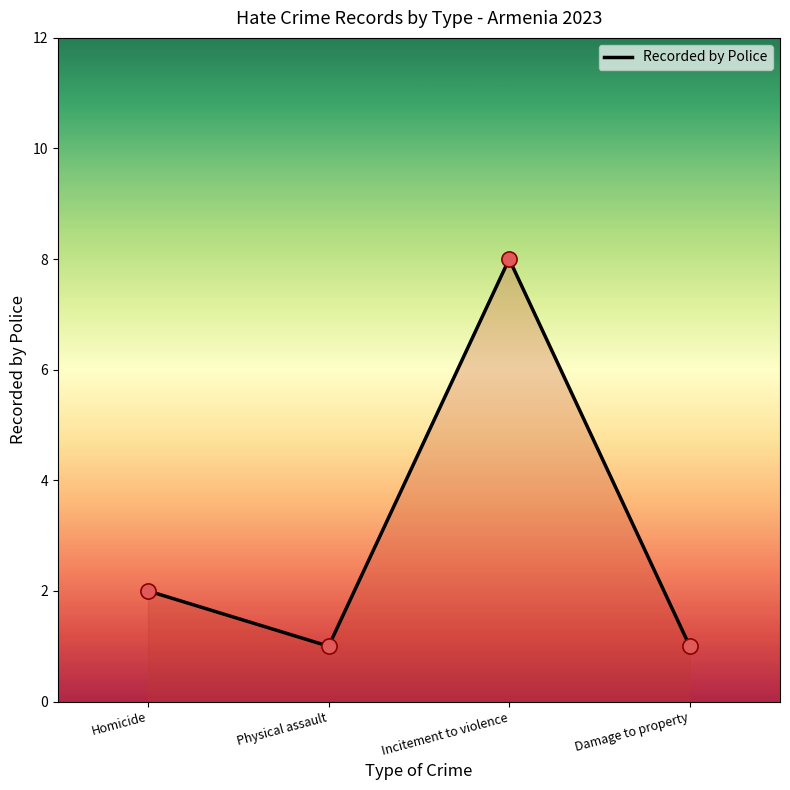

What is the change in value from Homicide to Damage to property?

-1